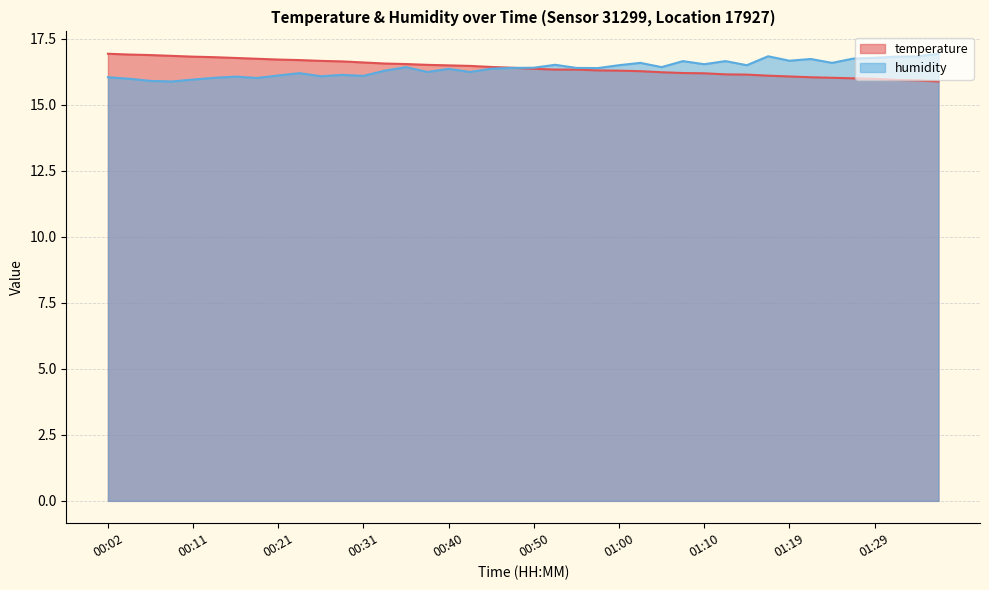

How many values in the humidity series exceed 16?

36